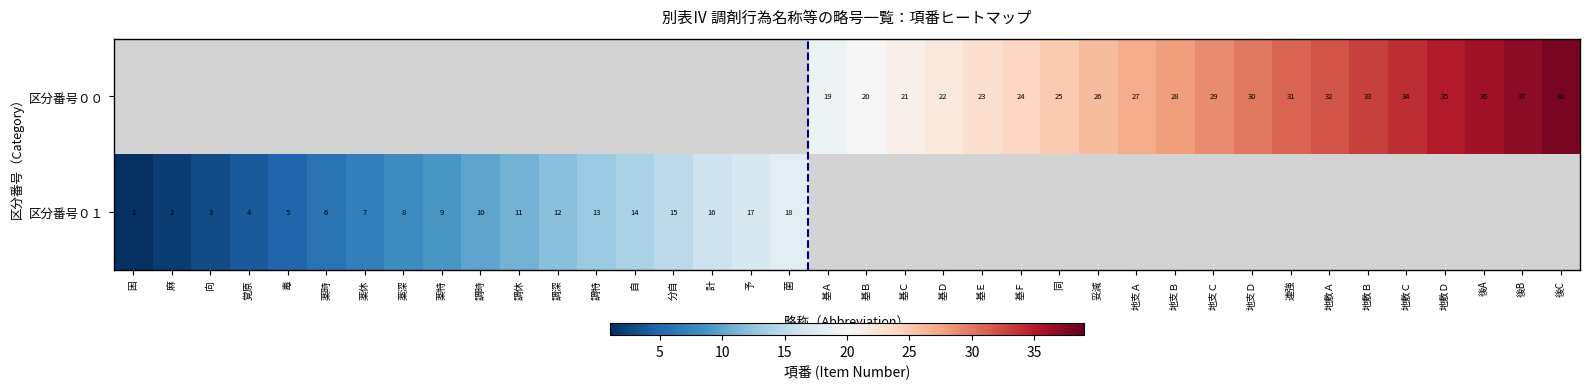

The value of 区分番号００ at 地支Ｄ is 52. True or false?

False